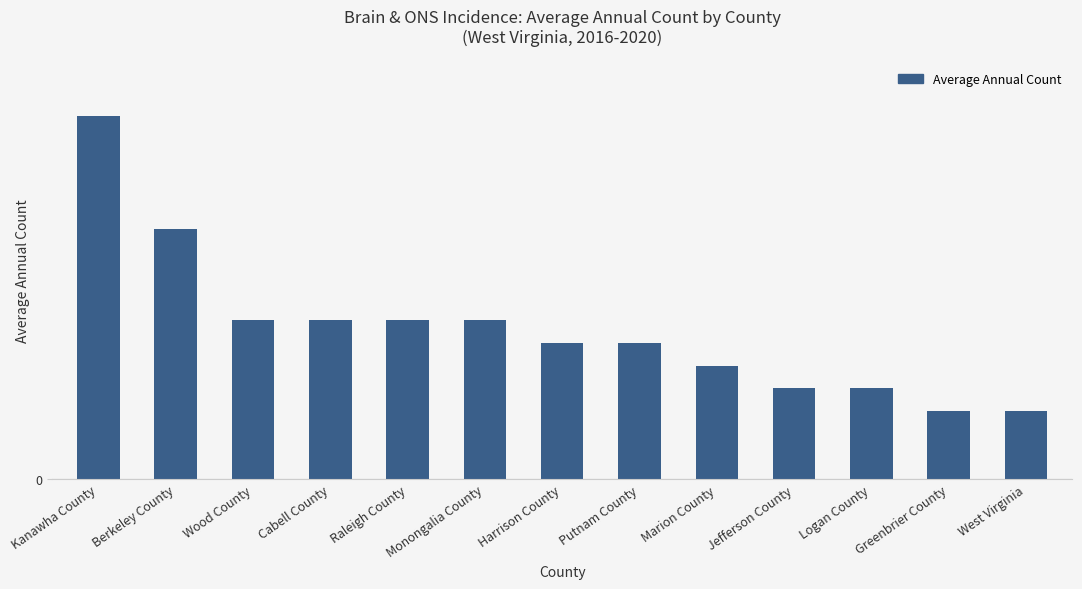

What is the ratio of the value at Raleigh County to the value at Wood County?

1.0